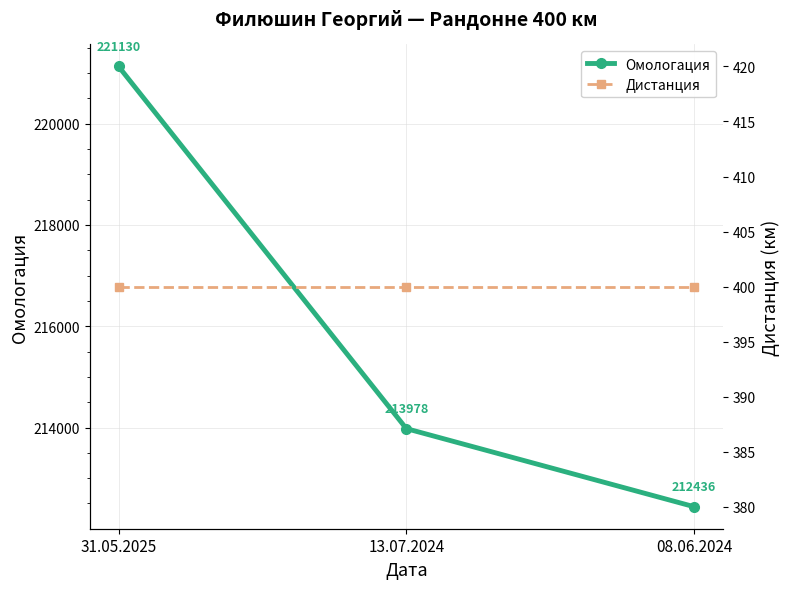

Count the number of data series in this chart.

2